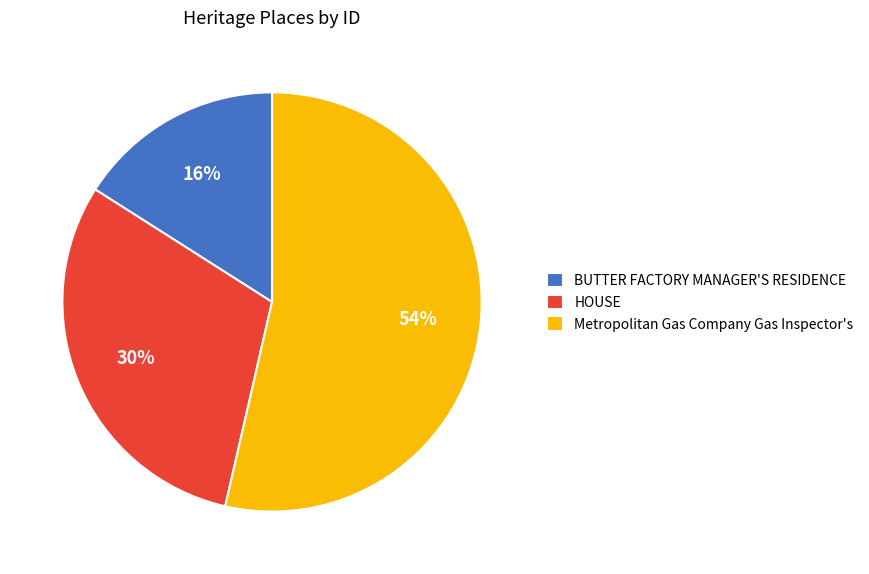

Which slice is the smallest?

BUTTER FACTORY MANAGER'S RESIDENCE